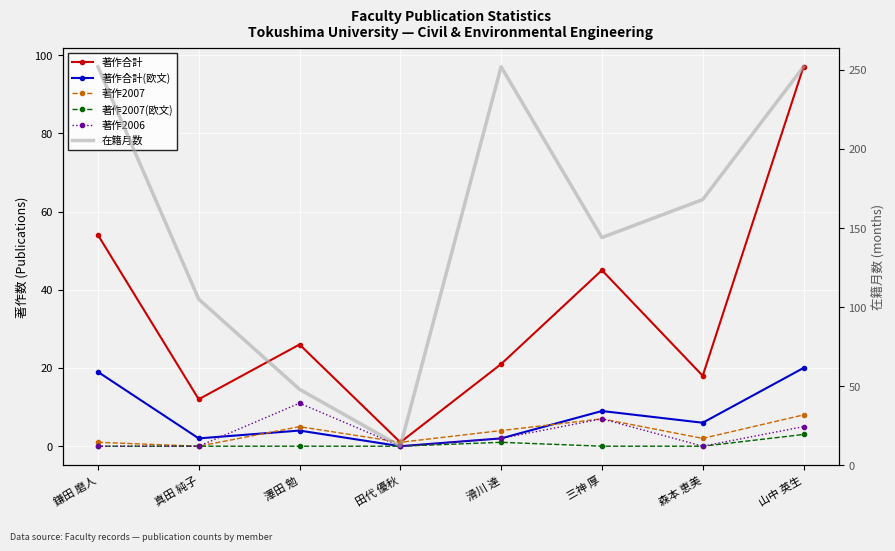

List the series in order of their peak value, lowest first.

著作2007(欧文), 著作2007, 著作2006, 著作合計(欧文), 著作合計, 在籍月数